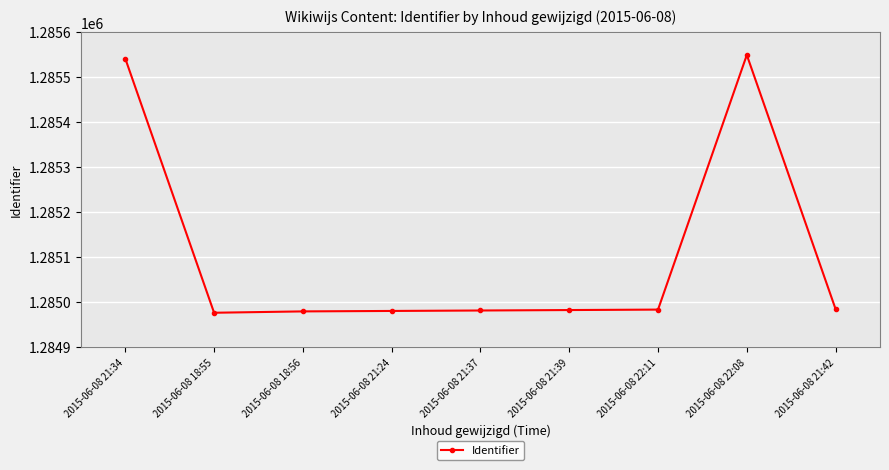

Is it true that the value at 2015-06-08 22:11 is 1284984?

True